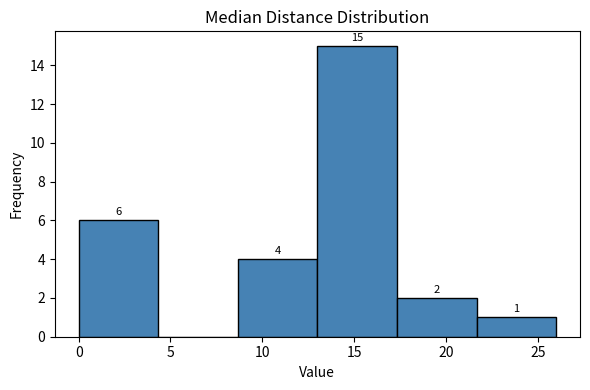

Over which range of the x-axis is the bar tallest?

13.0 to 17.5